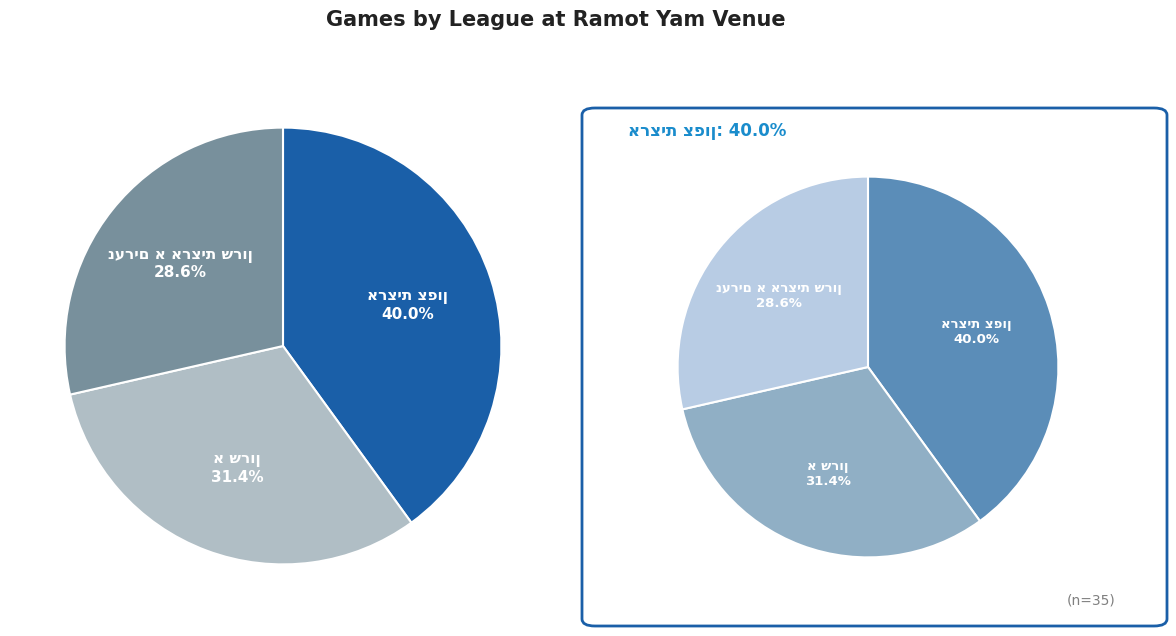

To the nearest percent, what percentage of the pie is א שרון?

31%